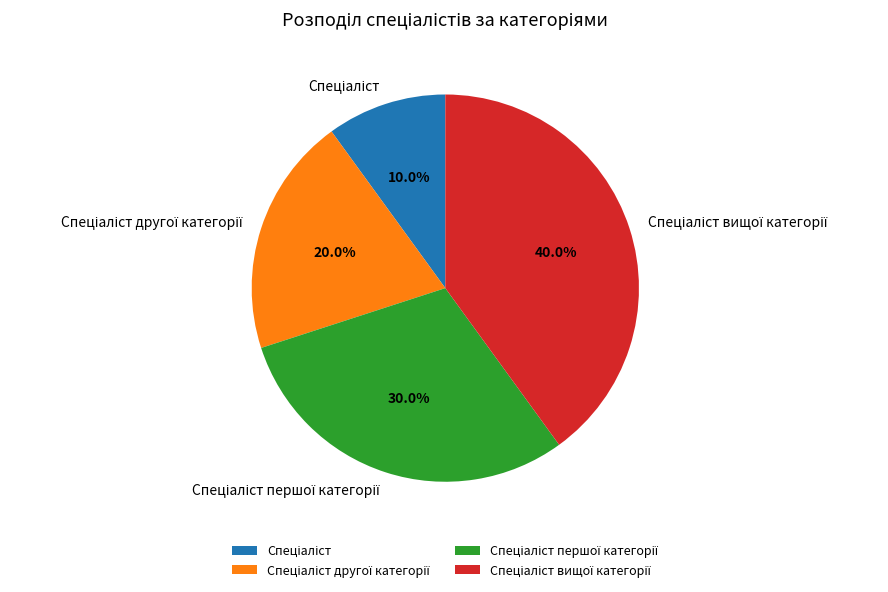

Does any single category account for the majority?

No